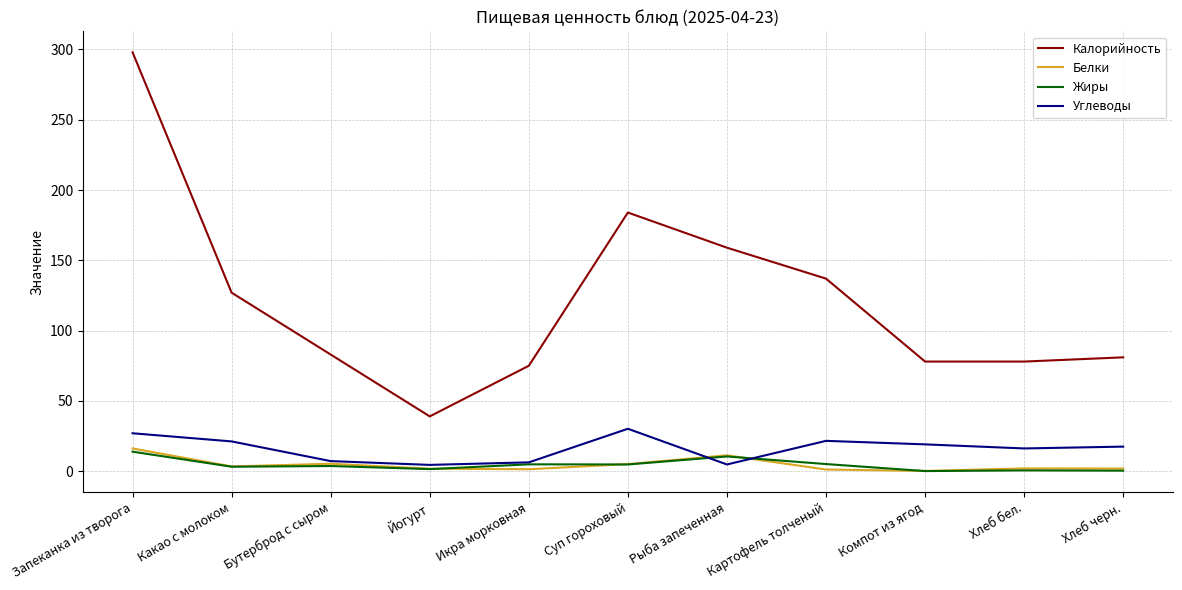

At how many categories does at least one series exceed 213?

1